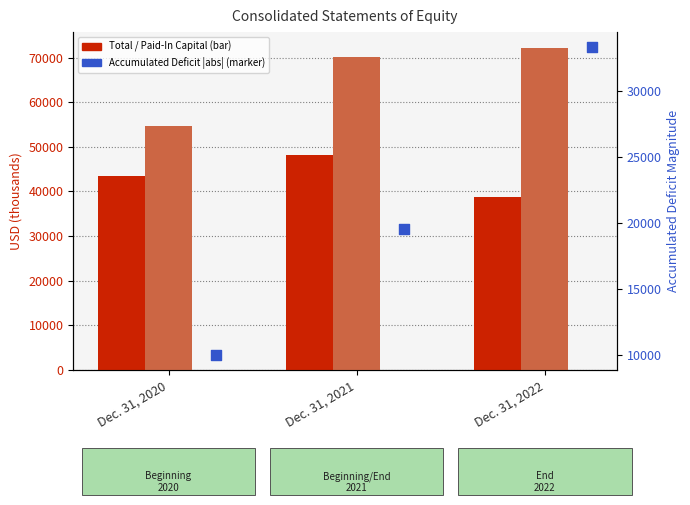

Which series contains the highest Y value?

Additional Paid-In Capital